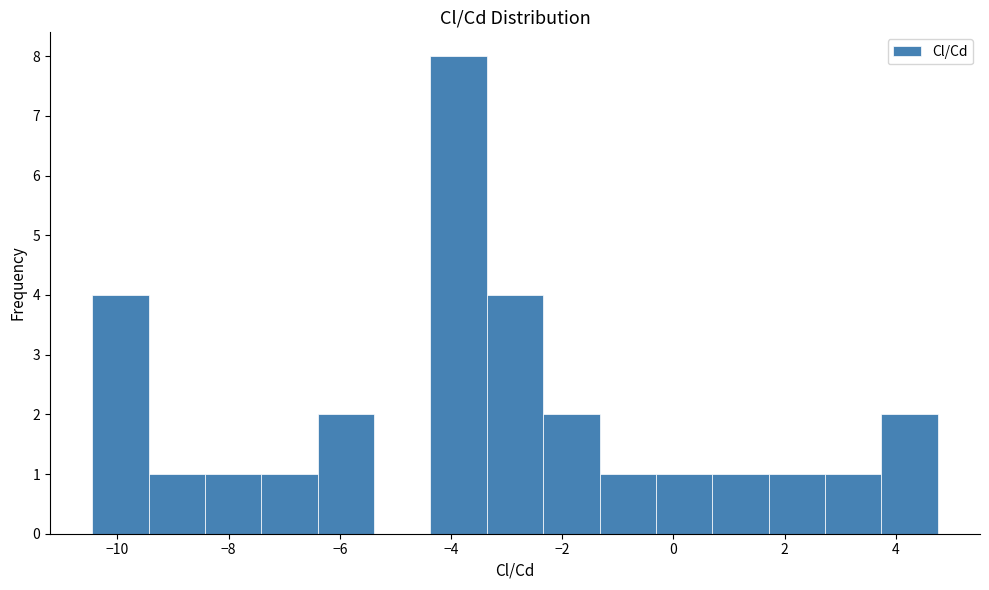

Over which range of the x-axis is the bar tallest?

-4.4 to -3.4